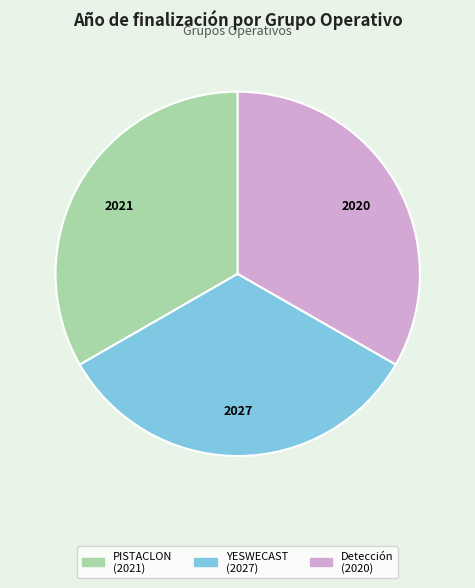

Is it true that PISTACLON (2021) is 33% of the pie?

True